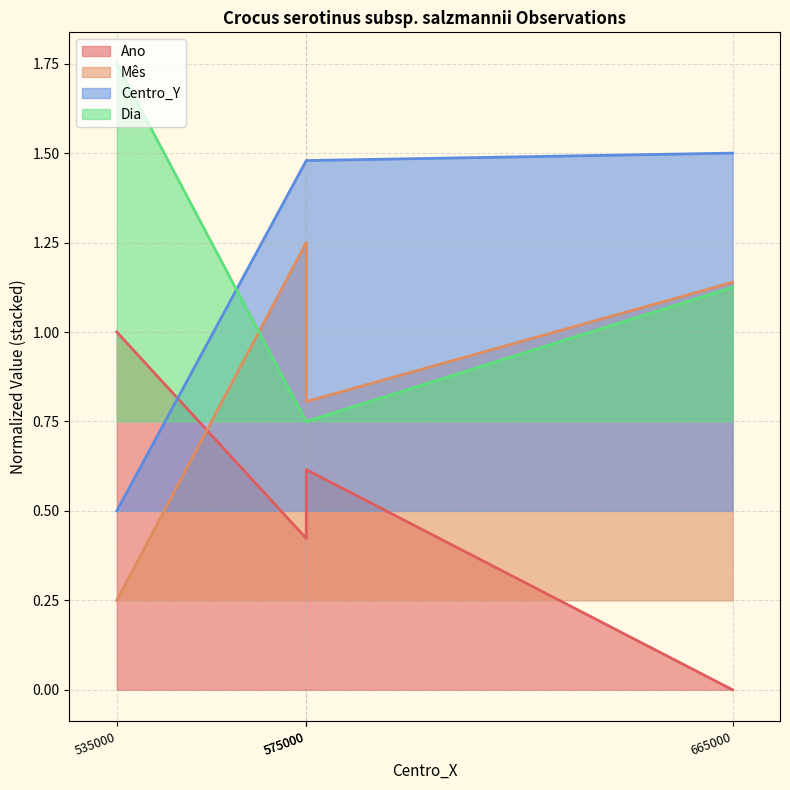

What is the difference between the Mês values at 575000 and 535000?

0.6